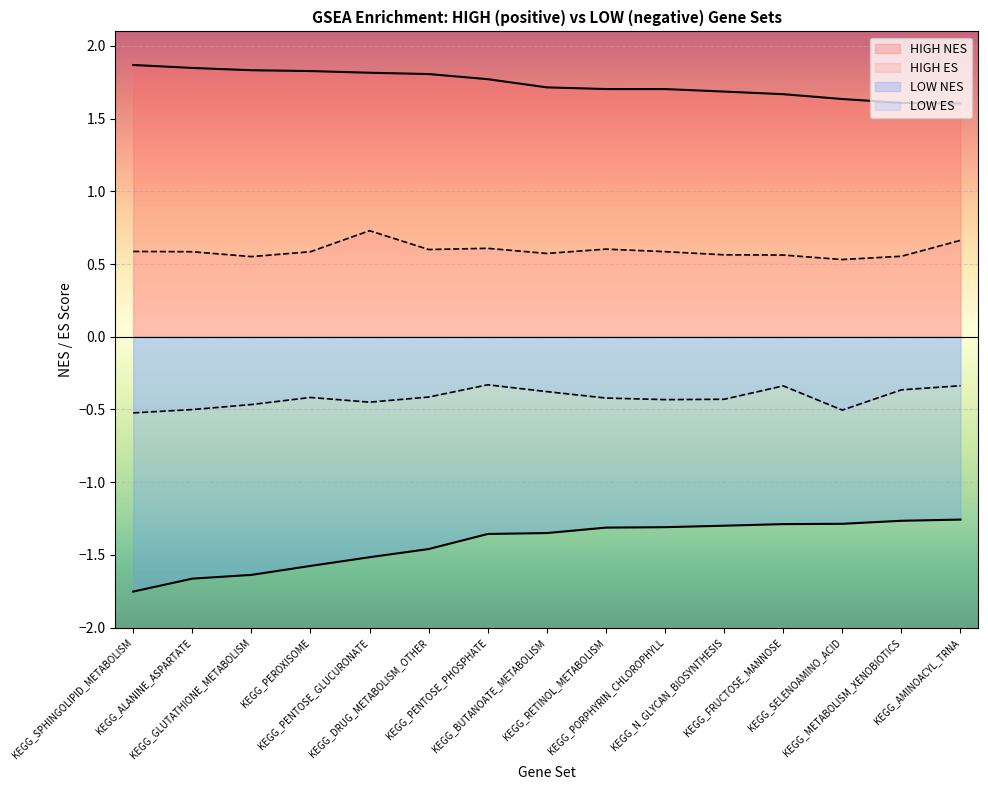

True or false: LOW NES and HIGH NES cross at least once.

False